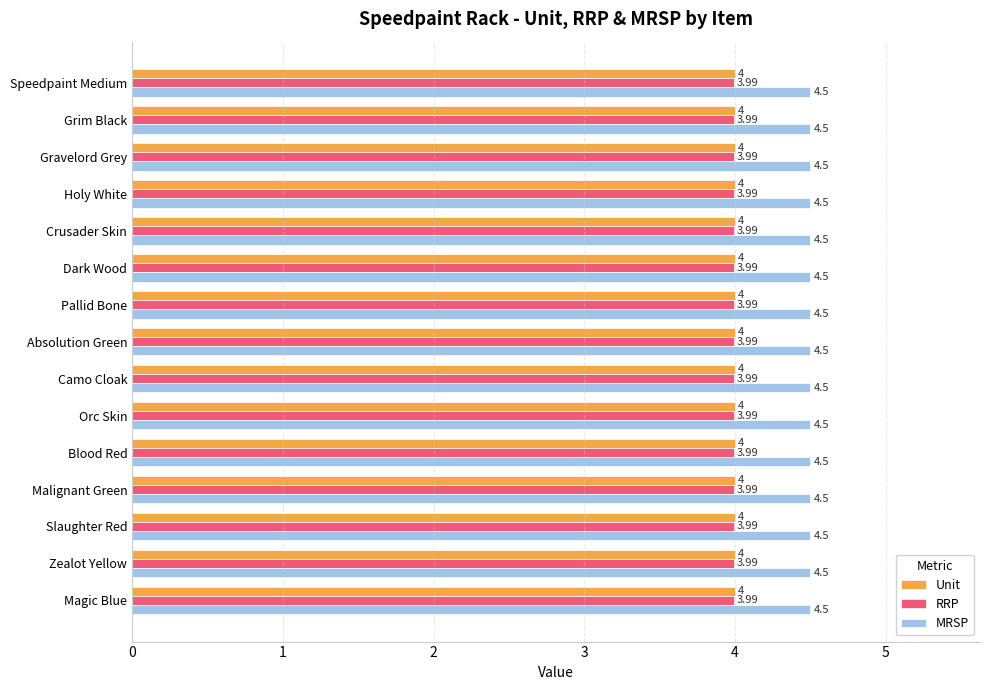

Rank the series at Dark Wood from lowest to highest value.

RRP, Unit, MRSP